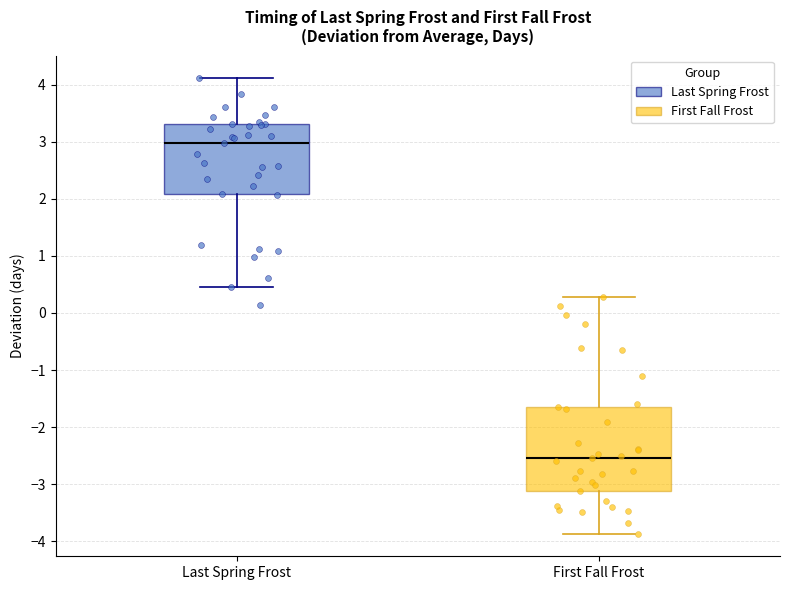

Comparing the boxes themselves (not the whiskers), which one is the tallest?

First Fall Frost